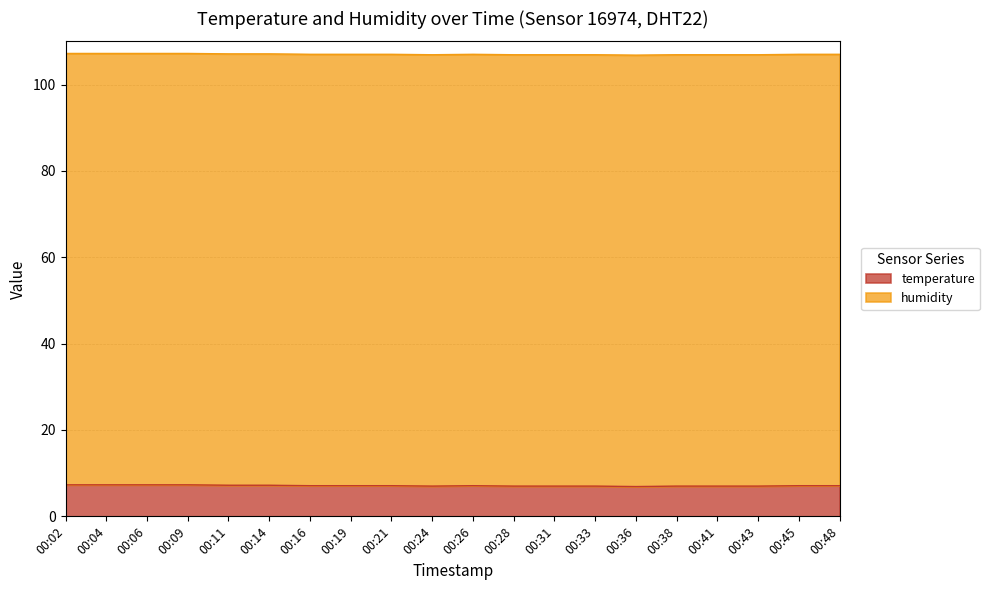

What is the value of the 7th point from the left?

7.1